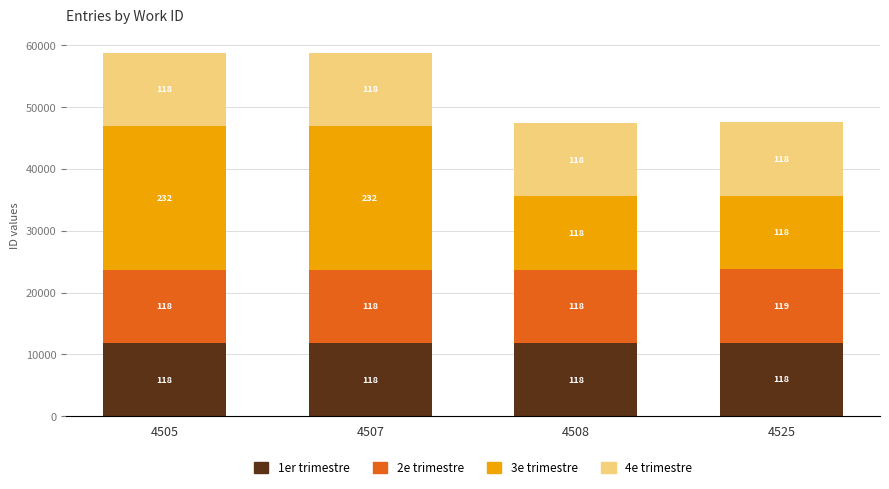

What are all the series names shown in the legend?

1er trimestre, 2e trimestre, 3e trimestre, 4e trimestre